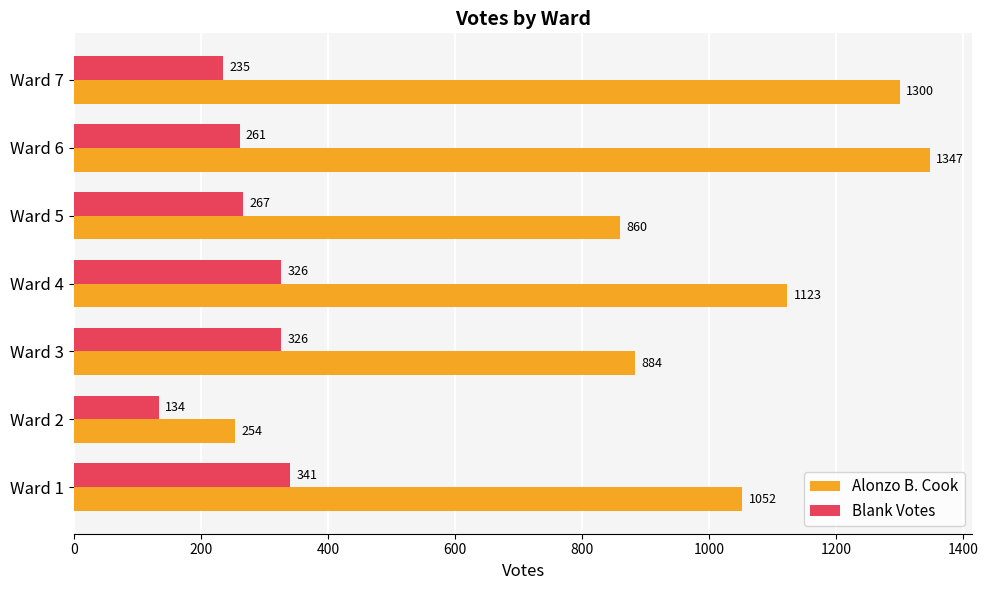

What is the difference between the Alonzo B. Cook values at Ward 7 and Ward 1?

248